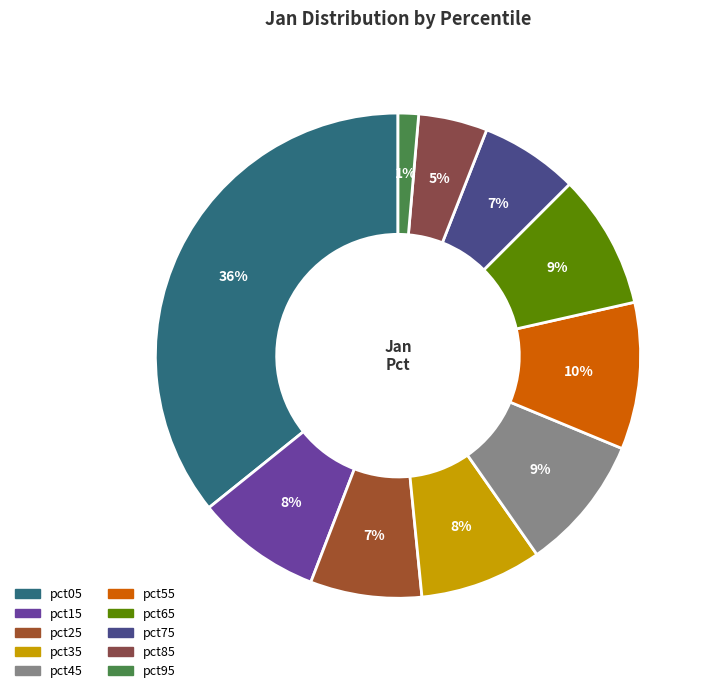

Do pct95 and pct65 together represent more than half of the pie?

No